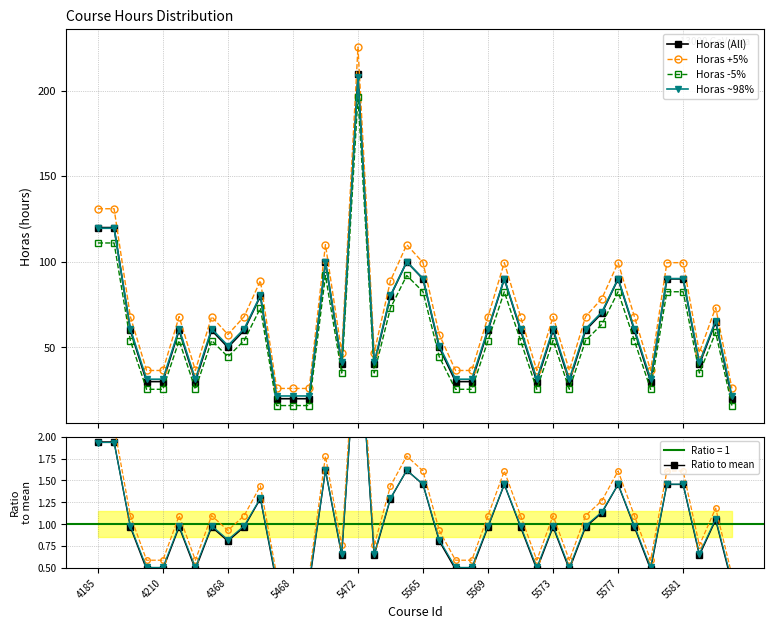

Is this an area chart (filled region under the line)?

No